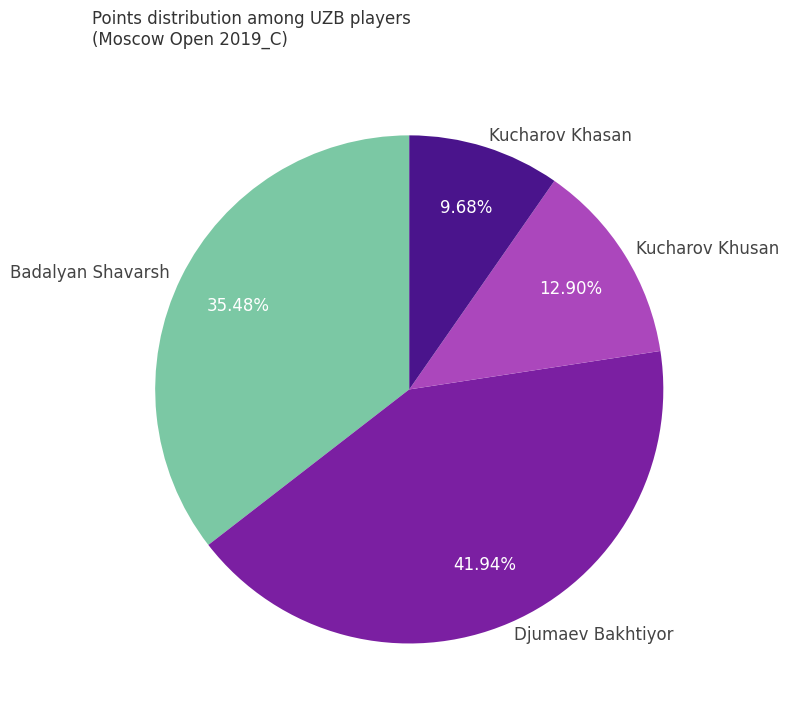

What is the ratio of the value at Kucharov Khusan to the value at Badalyan Shavarsh?

0.4